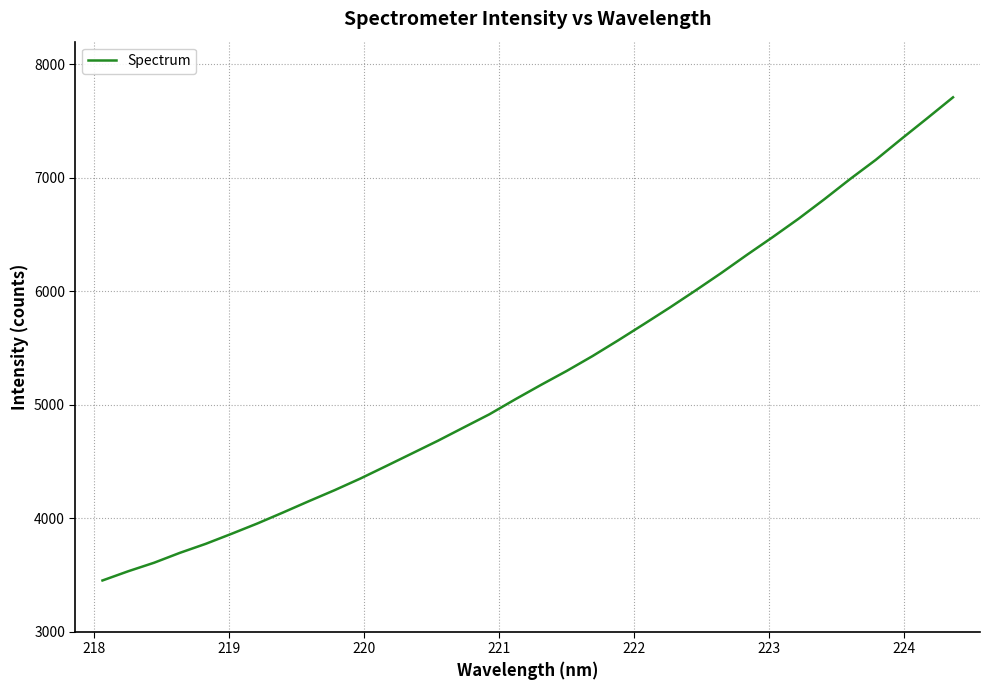

What is the smallest value displayed?

3450.0